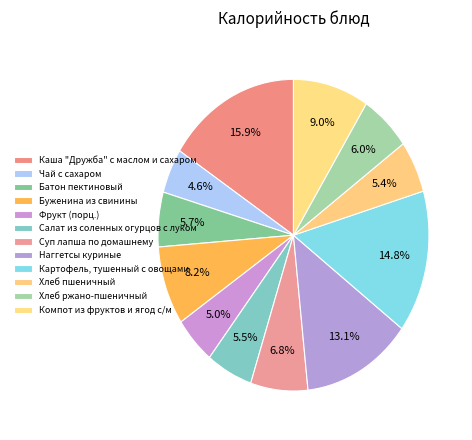

Is Фрукт (порц.) the majority of the pie?

No